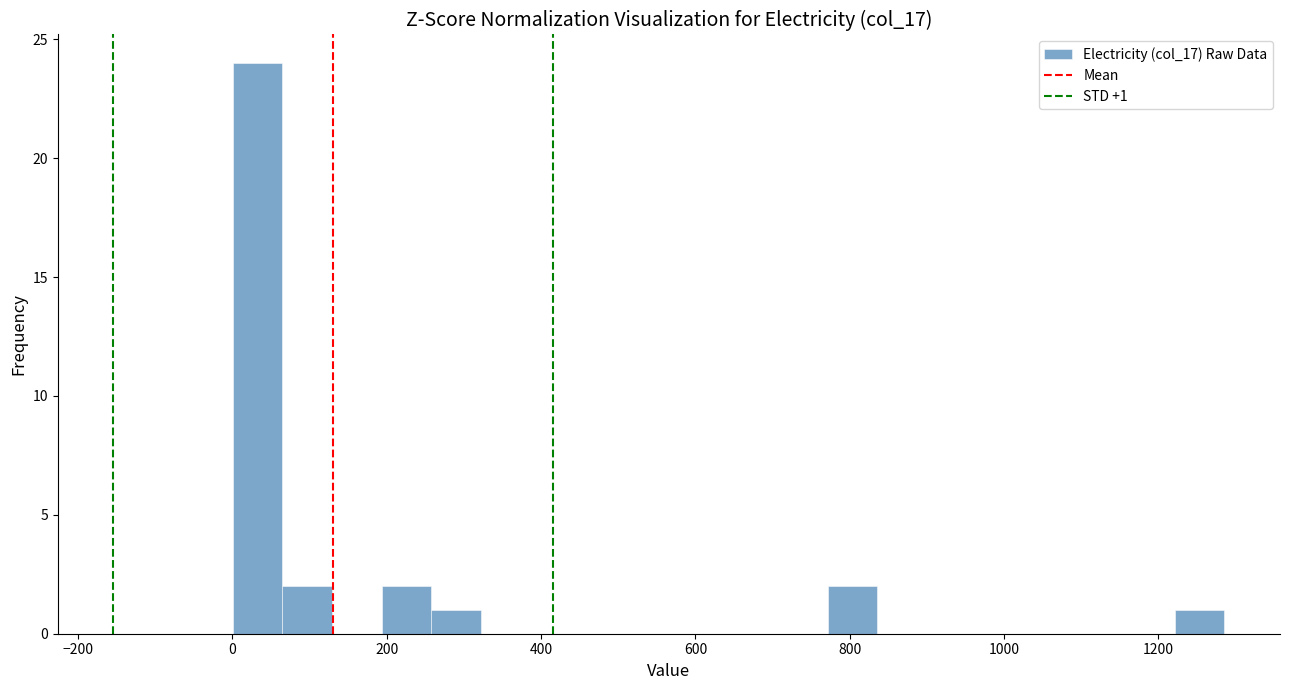

Around what value on the x-axis is the tallest bar? Give the approximate position of its centre, as read against the axis.

40